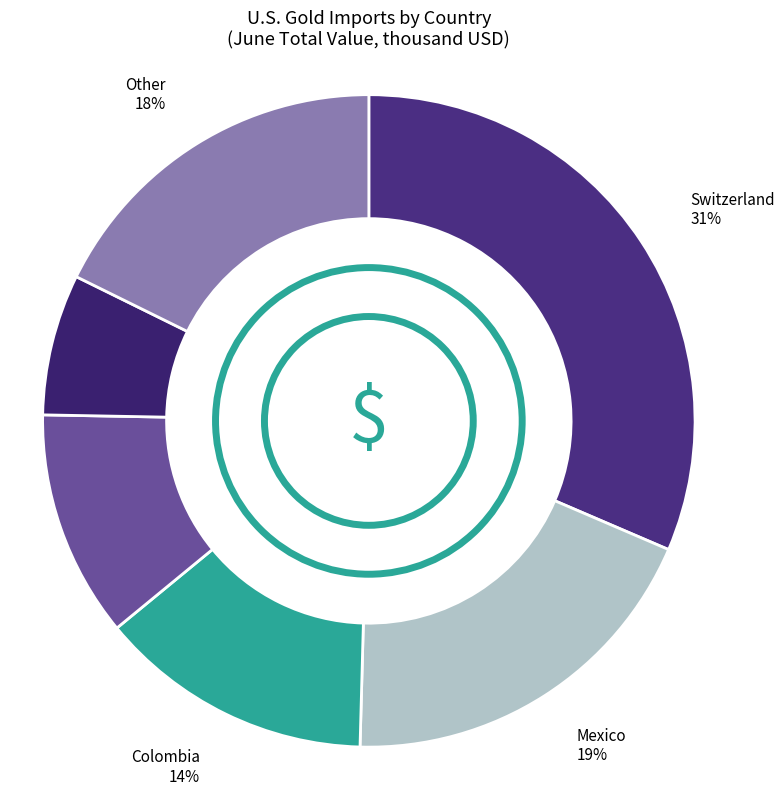

How many segments does this pie chart have?

6